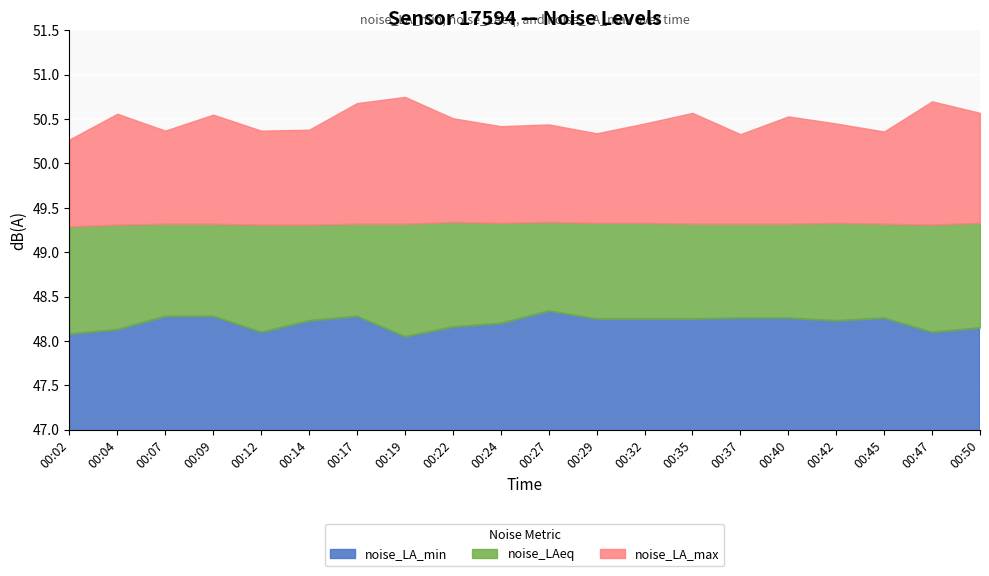

The value of noise_LA_max at 00:02 is 71.7. True or false?

False